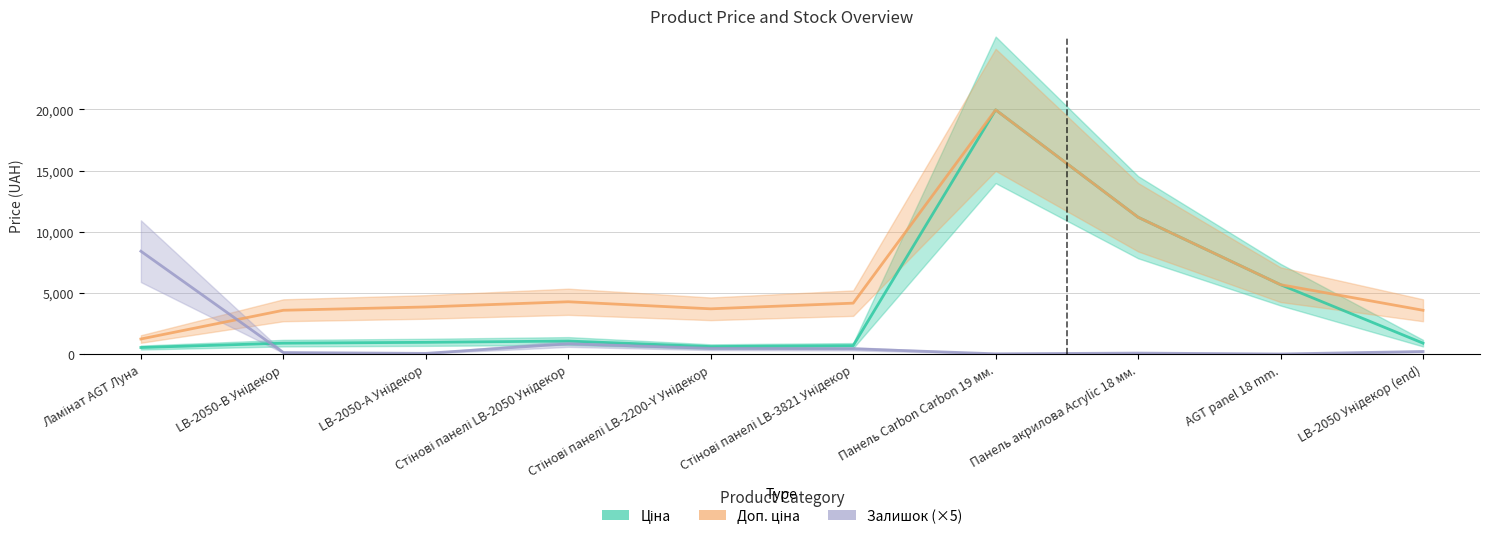

List the labels in order of Доп. ціна value, smallest first.

Ламінат AGT Луна, LB-2050-В Унідекор, LB-2050 Унідекор (end), Стінові панелі LB-2200-Y Унідекор, LB-2050-А Унідекор, Стінові панелі LB-3821 Унідекор, Стінові панелі LB-2050 Унідекор, AGT panel 18 mm., Панель акрилова Acrylic 18 мм., Панель Carbon Carbon 19 мм.